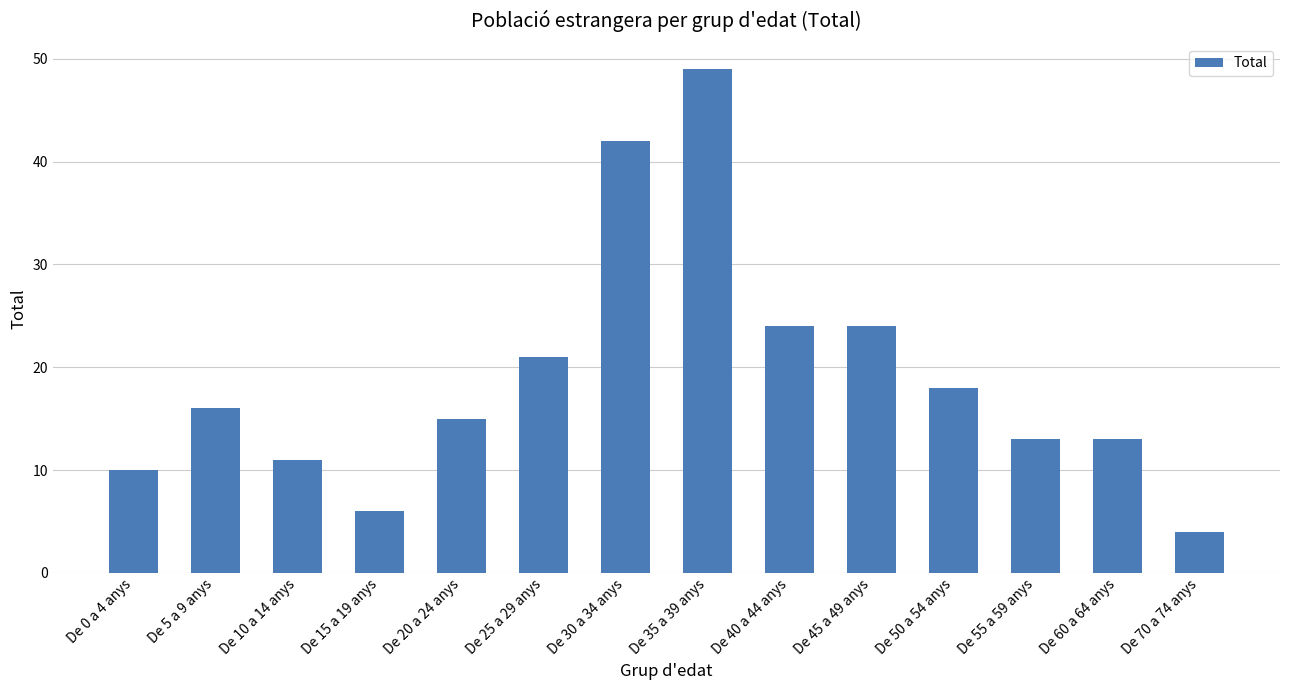

Reading left to right, extract all data points from this chart.

De 0 a 4 anys=10	De 5 a 9 anys=16	De 10 a 14 anys=11	De 15 a 19 anys=6	De 20 a 24 anys=15	De 25 a 29 anys=21	De 30 a 34 anys=42	De 35 a 39 anys=49	De 40 a 44 anys=24	De 45 a 49 anys=24	De 50 a 54 anys=18	De 55 a 59 anys=13	De 60 a 64 anys=13	De 70 a 74 anys=4